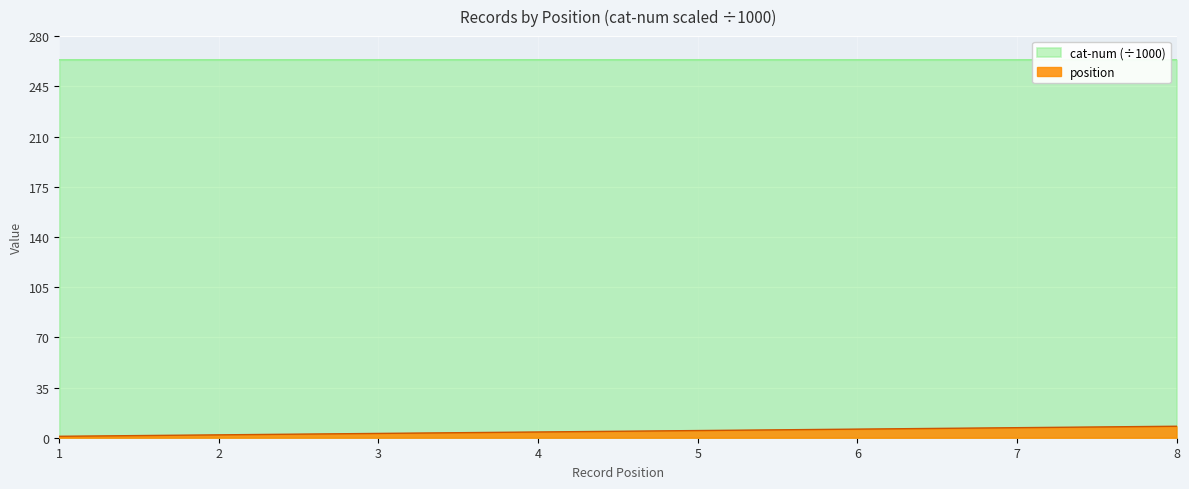

Which label corresponds to the largest value in the chart?

4